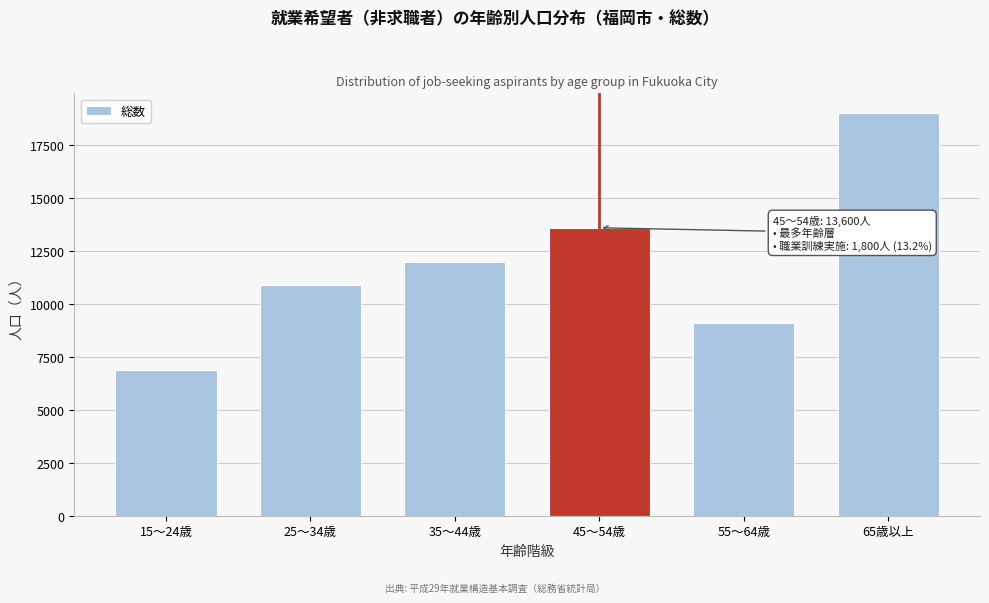

Reading right to left, what are all the values shown in this chart?

19000	9100	13600	12000	10900	6900